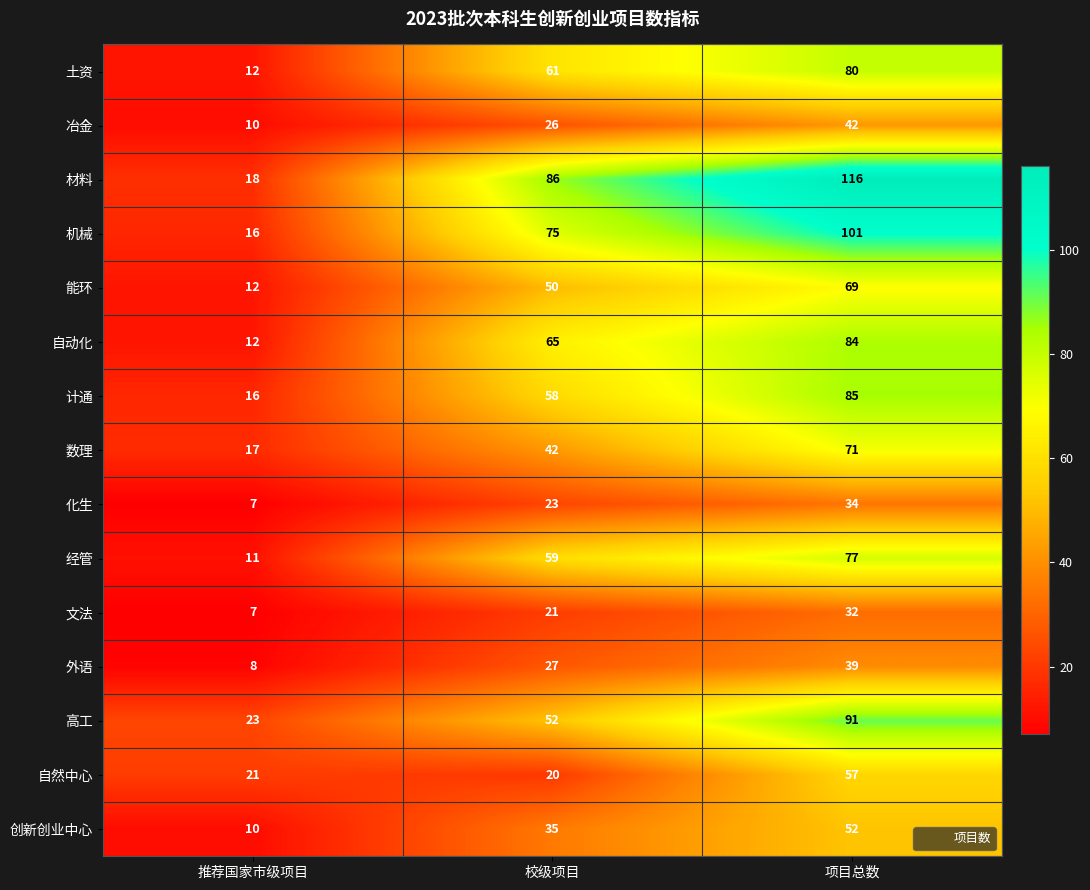

What is the total value across all series at 校级项目?

700